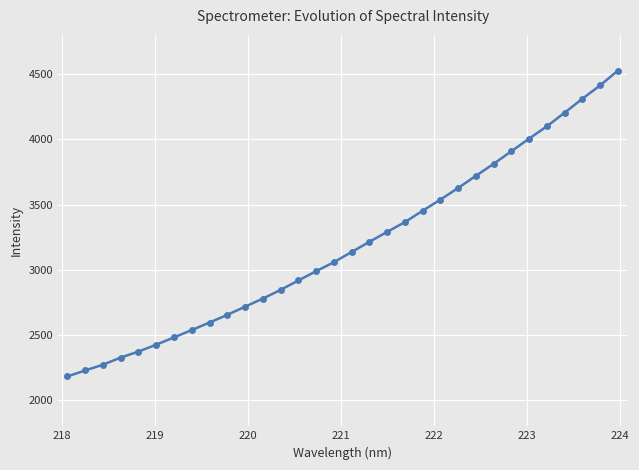

What is the average value?

3187.8